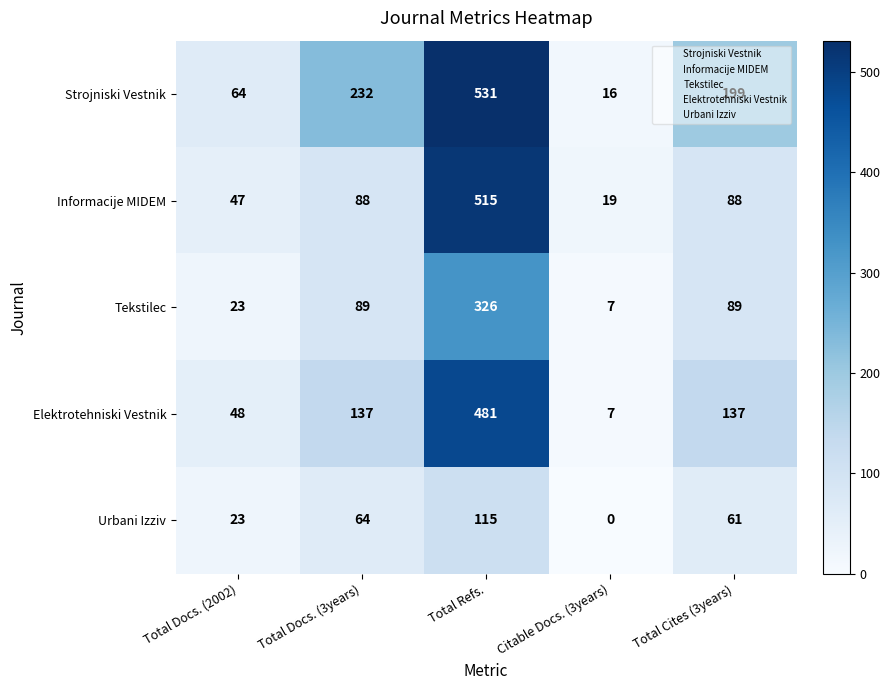

List the series in order of their peak value, highest first.

Strojniski Vestnik, Informacije MIDEM, Elektrotehniski Vestnik, Tekstilec, Urbani Izziv